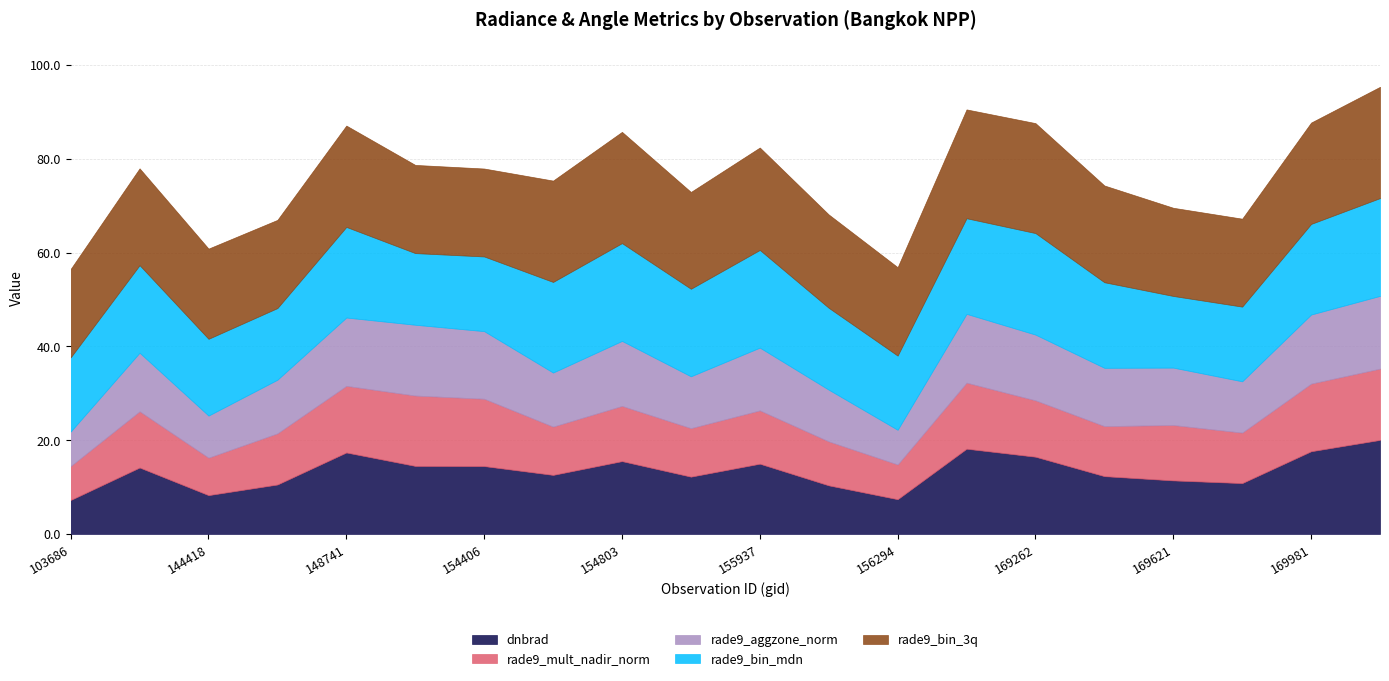

What is the value of the rade9_bin_mdn point at the 12th from the left?

17.5